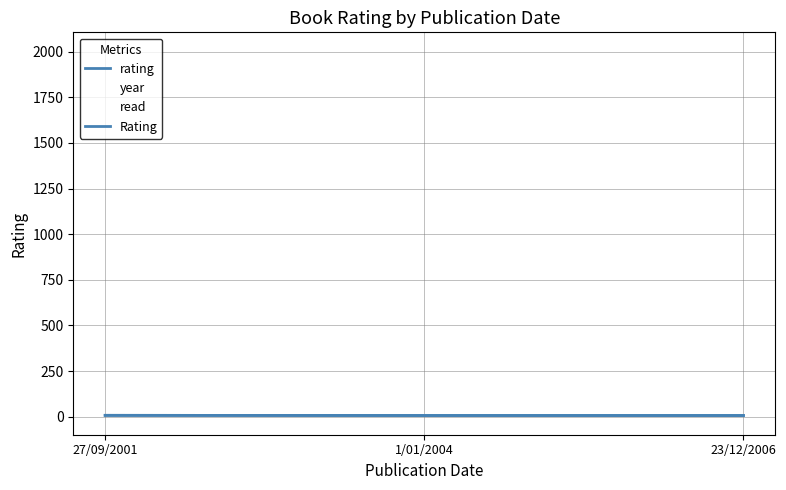

At 27/09/2001, list the series in order from largest to smallest.

year, rating, Rating, read